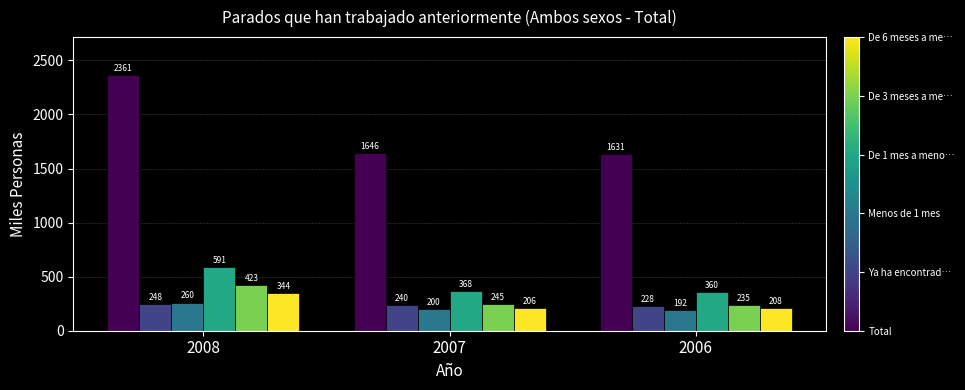

What is the total value across all series at 2008?

4229.7